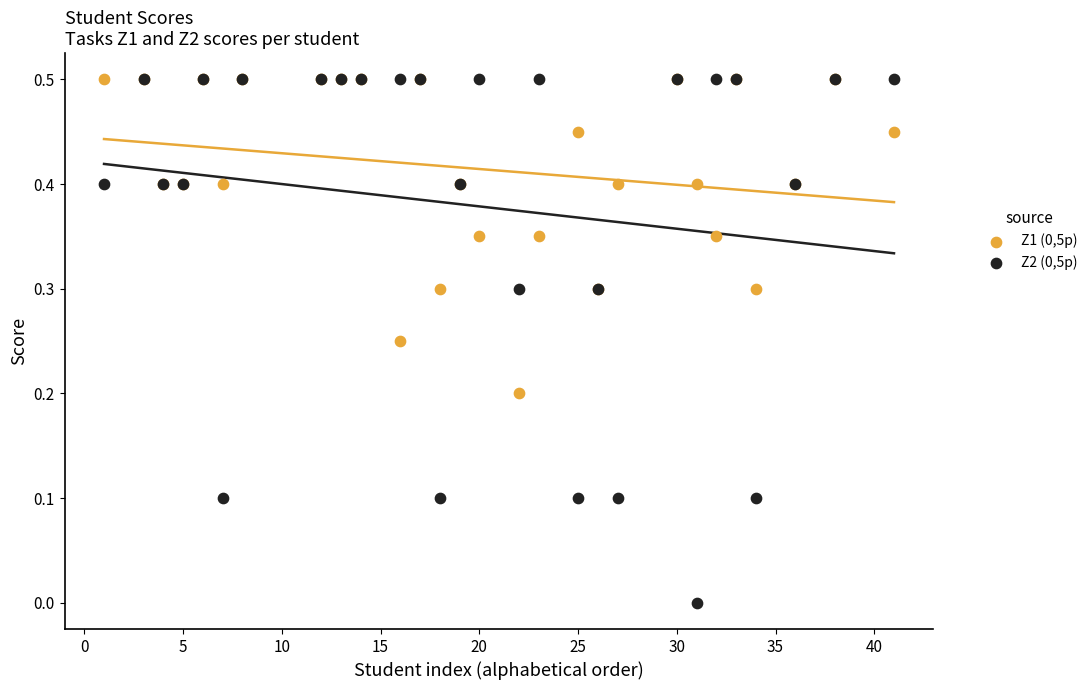

Which series has the widest spread of Y values?

Z2 (0,5p)